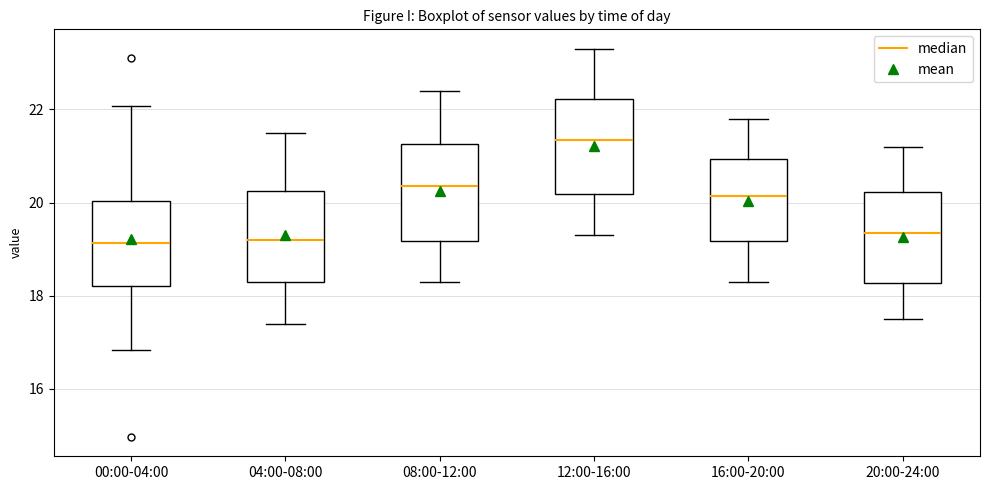

Where does the lower whisker of the box for 08:00-12:00 end on the y-axis? The values are not printed on the chart, so give them approximately, as read against the axis.

18.4